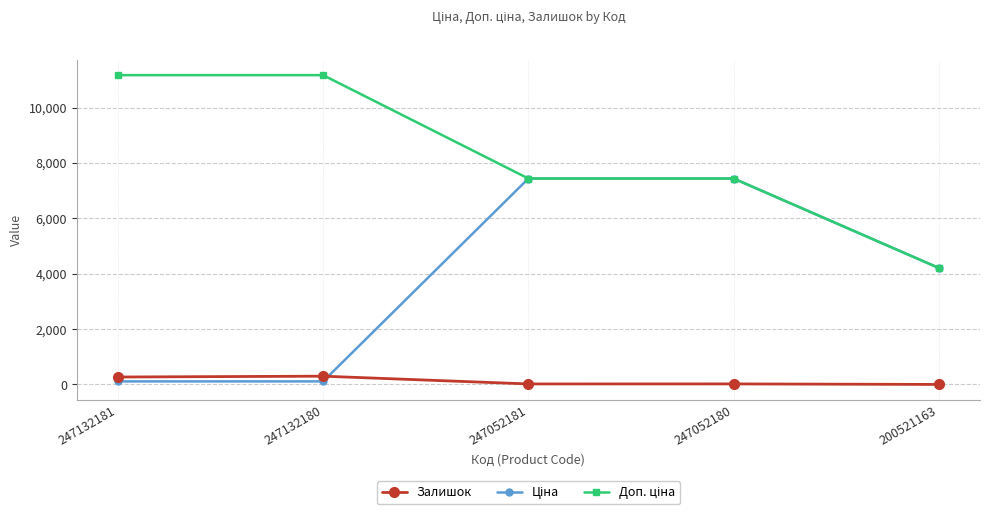

What is the average value of the Залишок series?

122.6